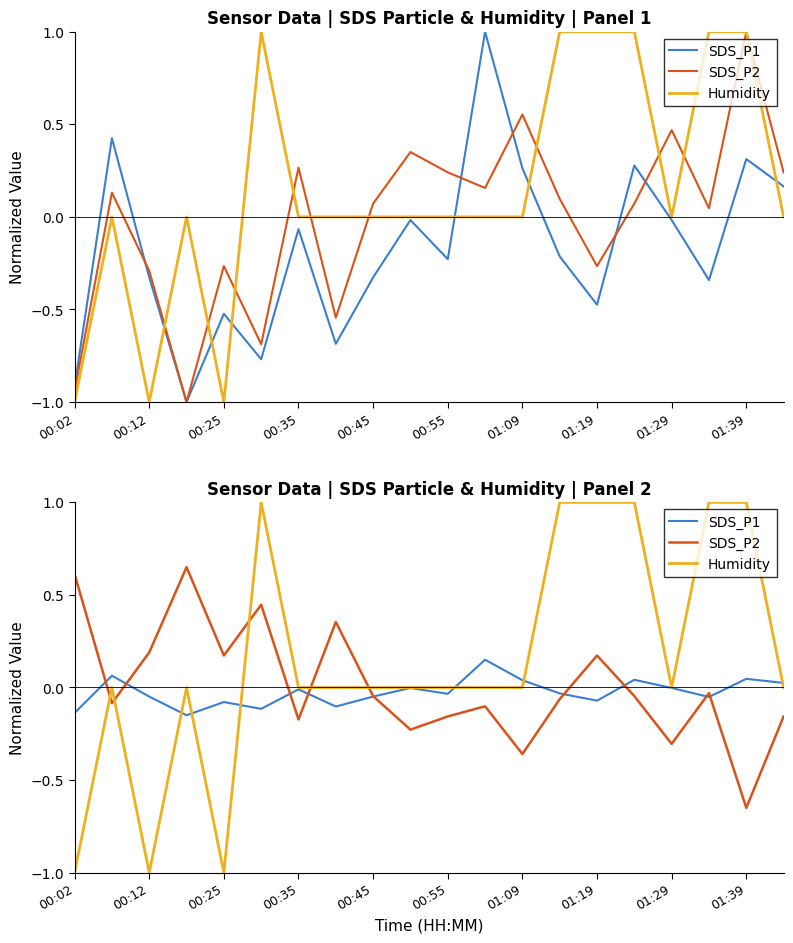

List the series in order of their peak value, highest first.

Humidity, SDS_P2, SDS_P1